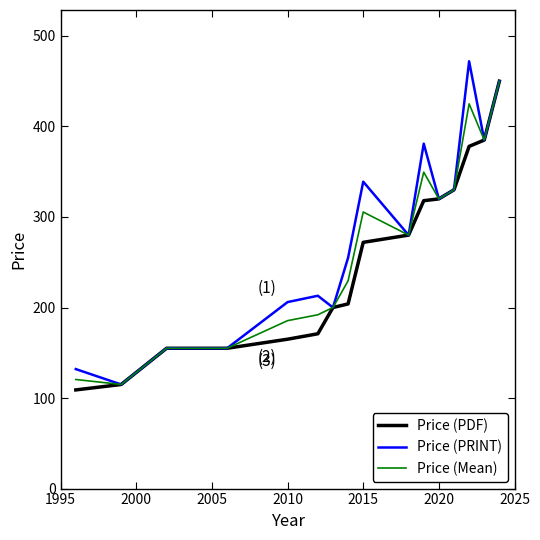

What is the maximum value shown in the chart?

472.0